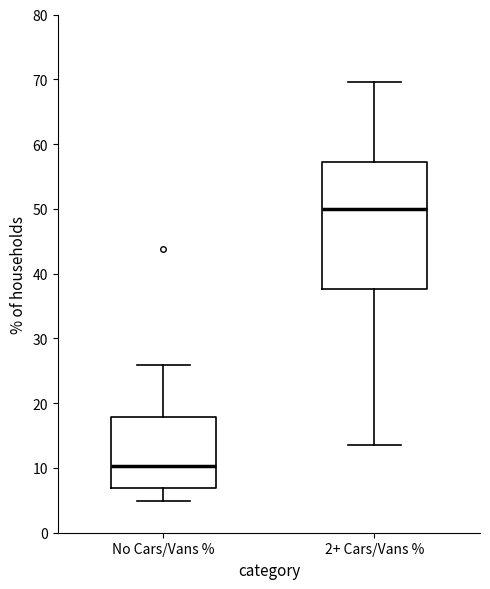

Which box is the tallest, from its lower edge to its upper edge?

2+ Cars/Vans %